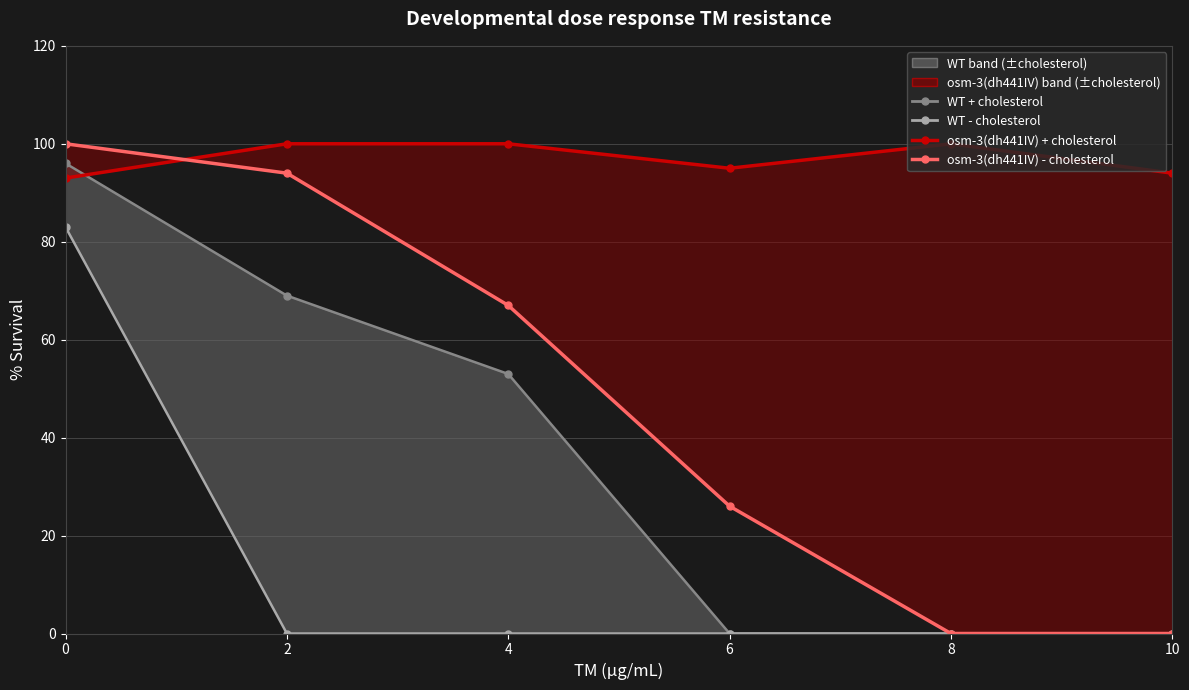

True or false: WT + cholesterol and WT - cholesterol intersect in this chart.

False